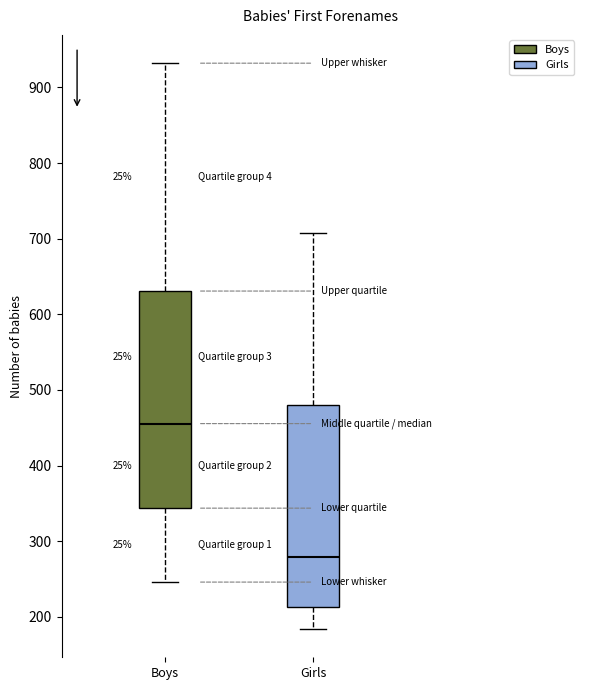

Reading left to right, read every box against the y-axis: the position of its median line, the range the box covers, and the ends of its whiskers. The values are not printed on the chart, so give them approximately, as read against the axis.

Boys: median 460, box 340 to 630, whiskers 250 to 930
Girls: median 280, box 210 to 480, whiskers 180 to 710